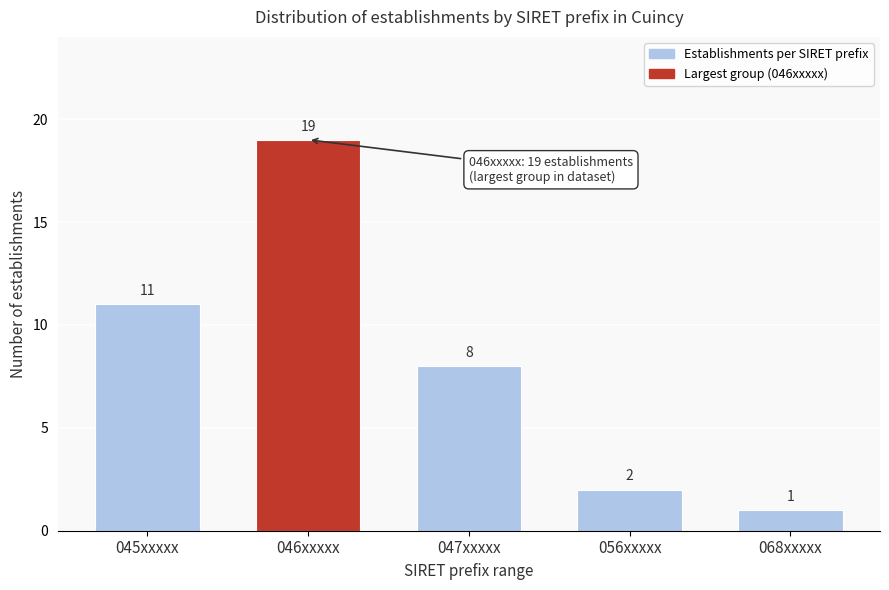

Reading left to right, what are all the values shown in this chart?

11	19	8	2	1